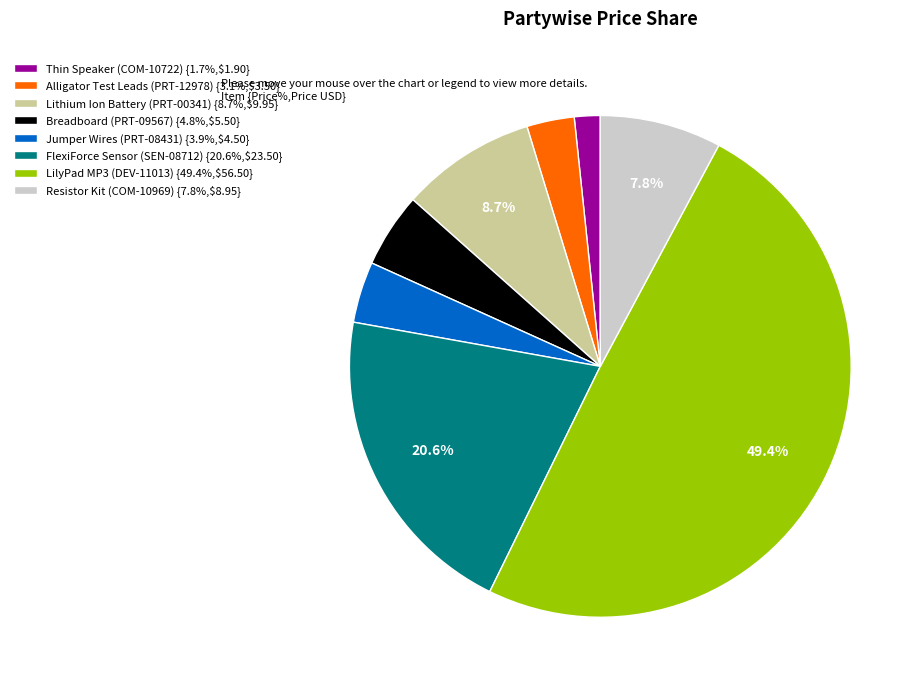

The Resistor Kit (COM-10969) slice represents 8% of the pie. True or false?

True